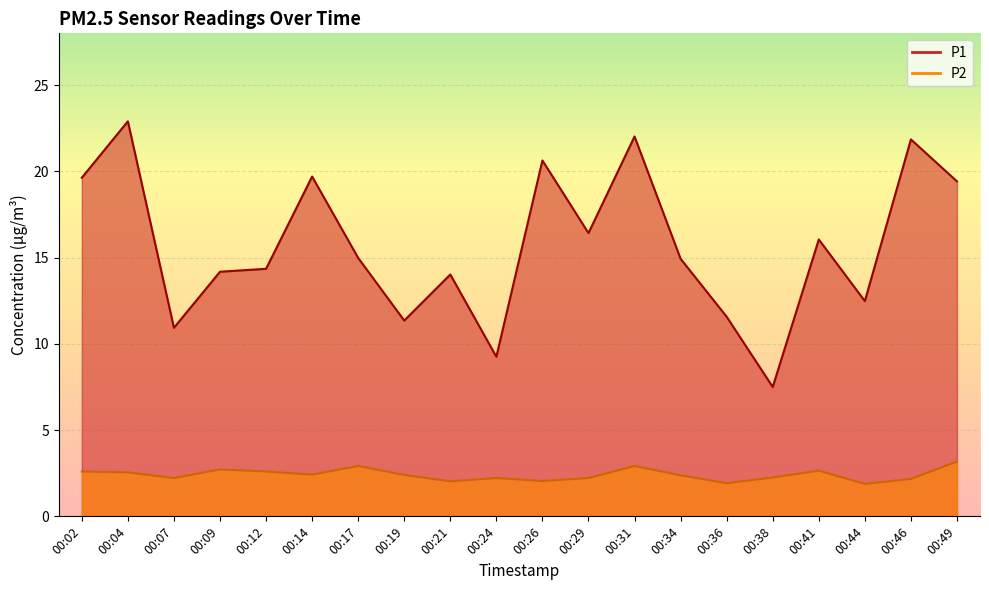

List the labels in order of P1 value, smallest first.

00:38, 00:24, 00:07, 00:19, 00:36, 00:44, 00:21, 00:09, 00:12, 00:34, 00:17, 00:41, 00:29, 00:49, 00:02, 00:14, 00:26, 00:46, 00:31, 00:04